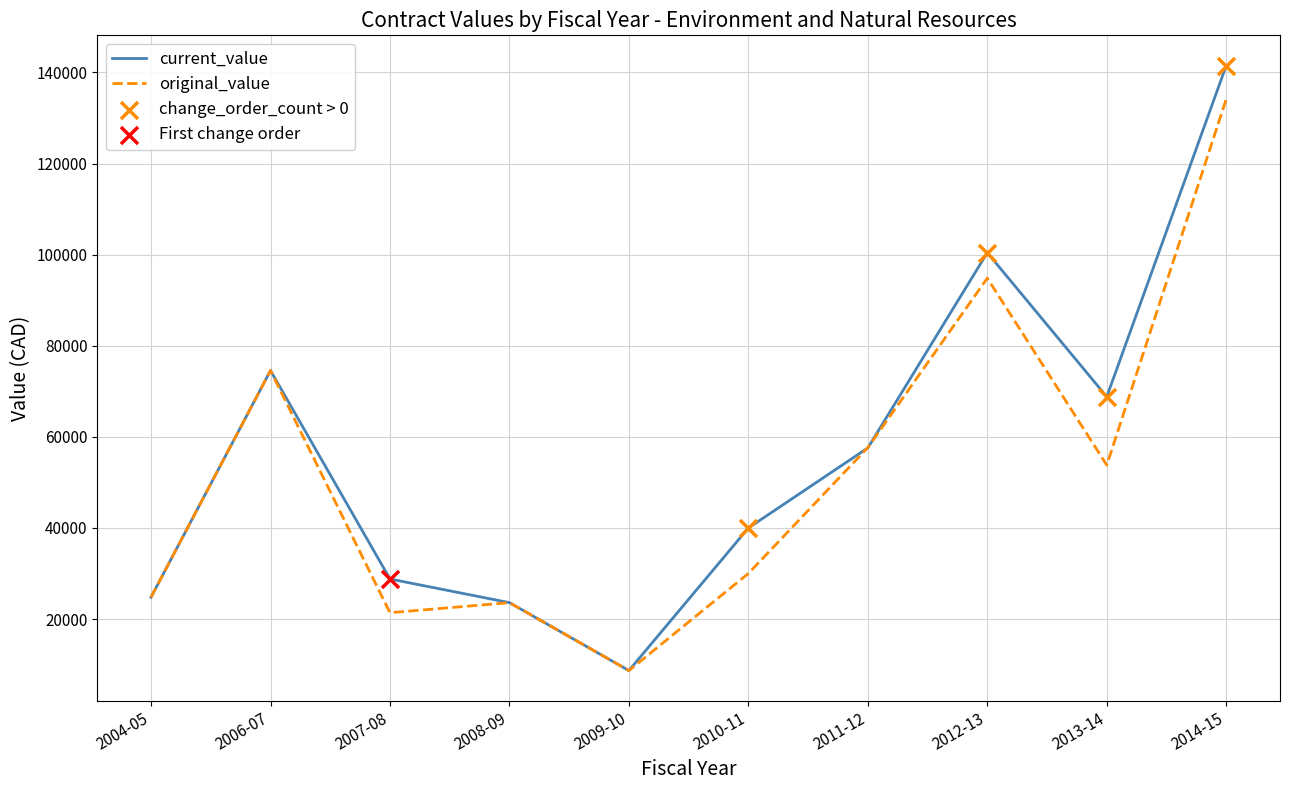

At how many categories does at least one series exceed 101748?

1